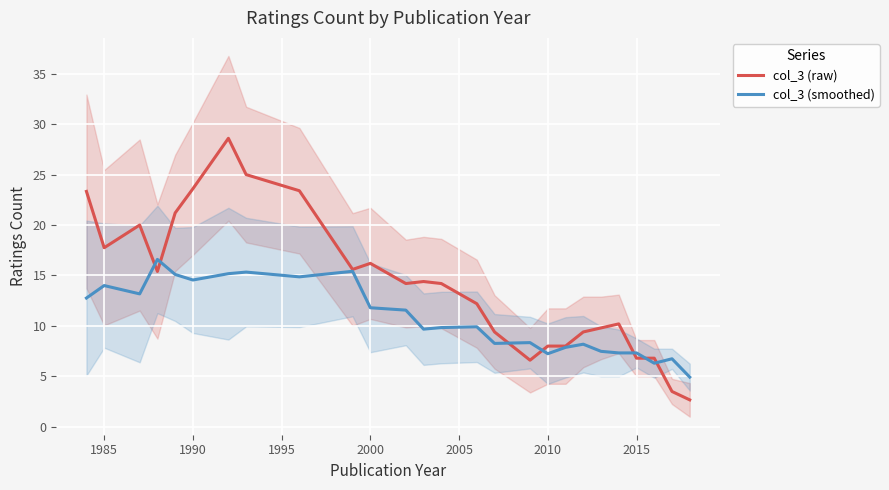

What is the lowest value of the col_3 (raw) series?

2.7